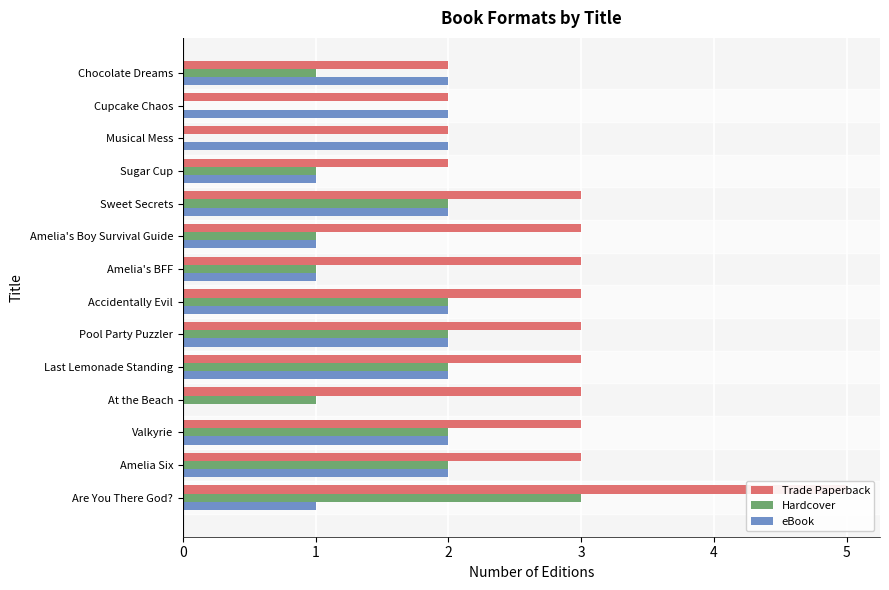

How many eBook values are between 1 and 2?

13